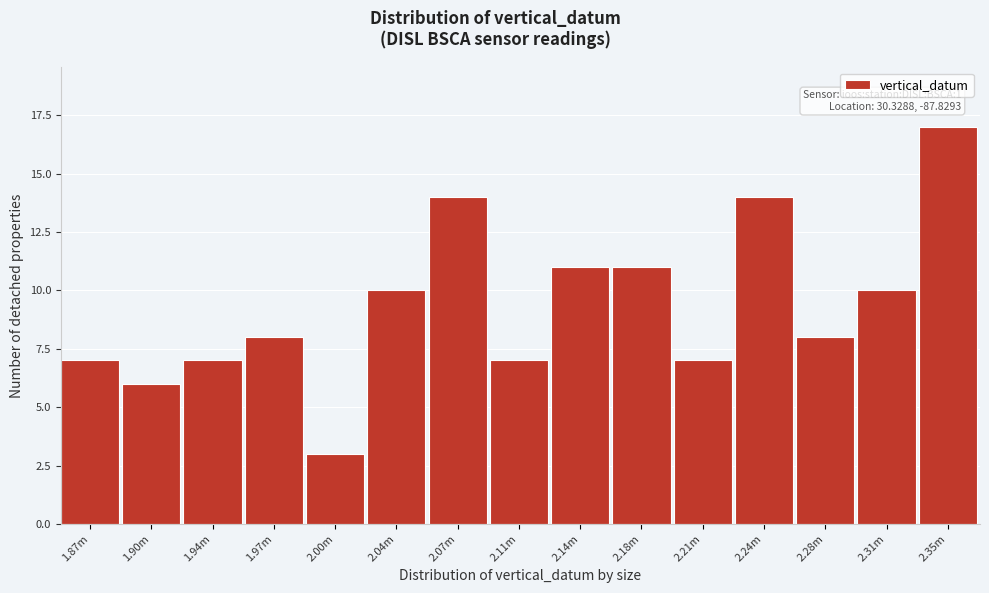

Reading right to left, what are all the values shown in this chart?

2.35m=17	2.31m=10	2.28m=8	2.24m=14	2.21m=7	2.18m=11	2.14m=11	2.11m=7	2.07m=14	2.04m=10	2.00m=3	1.97m=8	1.94m=7	1.90m=6	1.87m=7